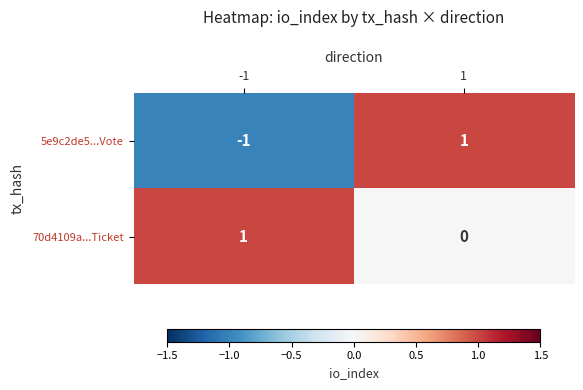

Which series has the widest spread of values?

5e9c2de5...Vote